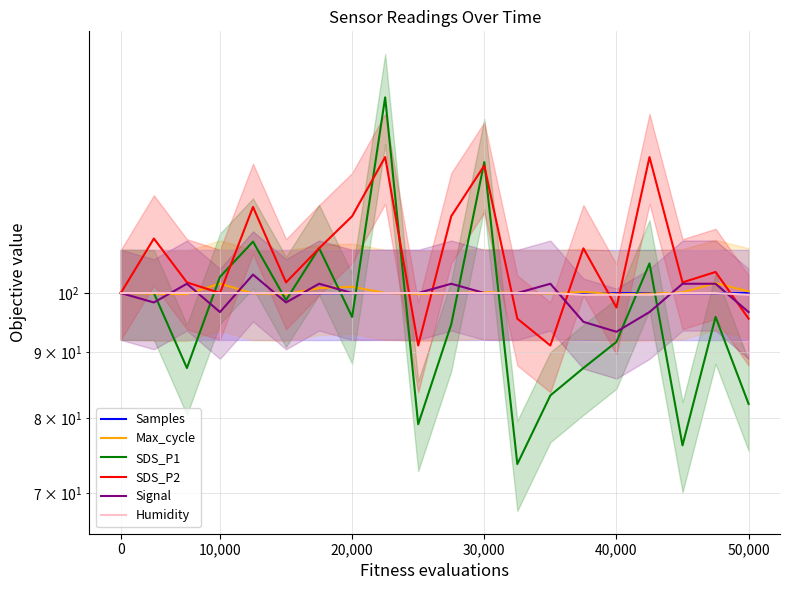

What are all the series names shown in the legend?

Samples, Max_cycle, SDS_P1, SDS_P2, Signal, Humidity